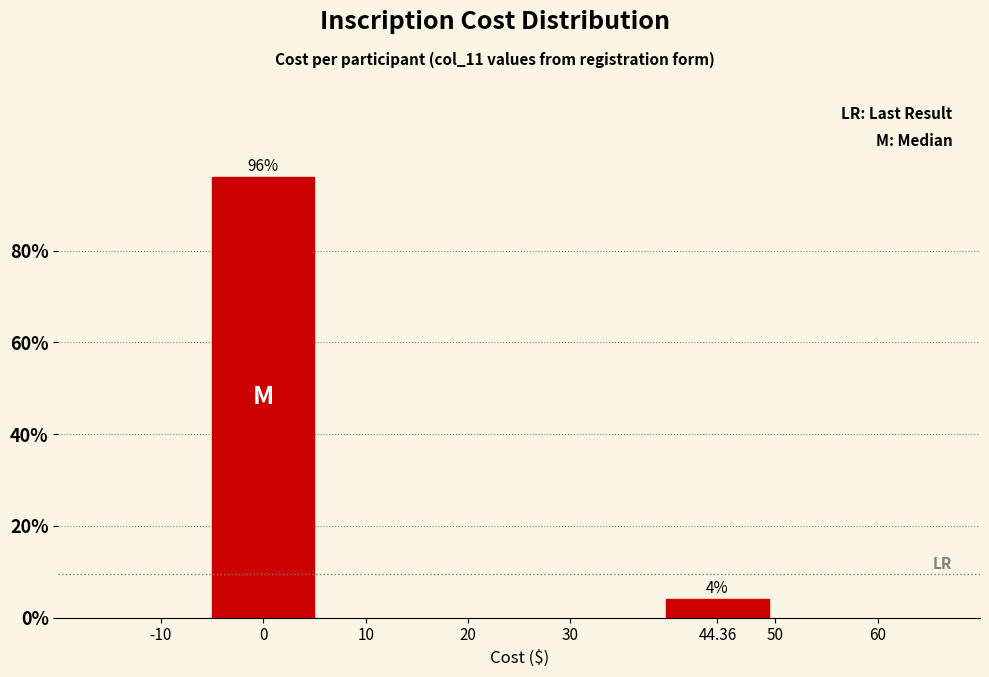

Reading left to right, list all the values displayed in this chart.

0=96	44.36=4